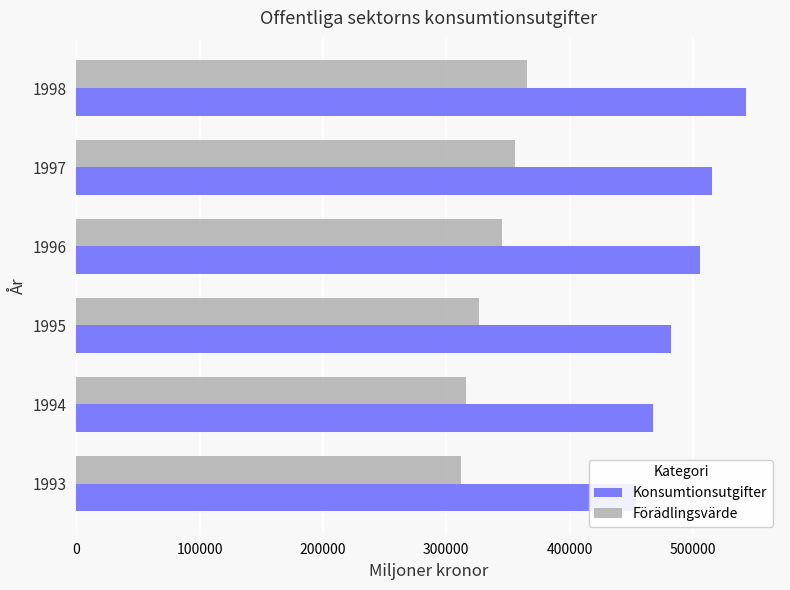

Rank the series by their maximum value, from highest to lowest.

Konsumtionsutgifter, Förädlingsvärde